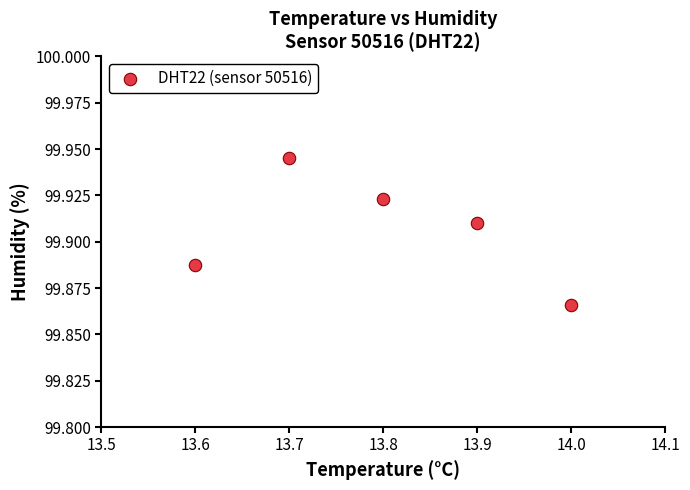

What is the average X value?

13.8